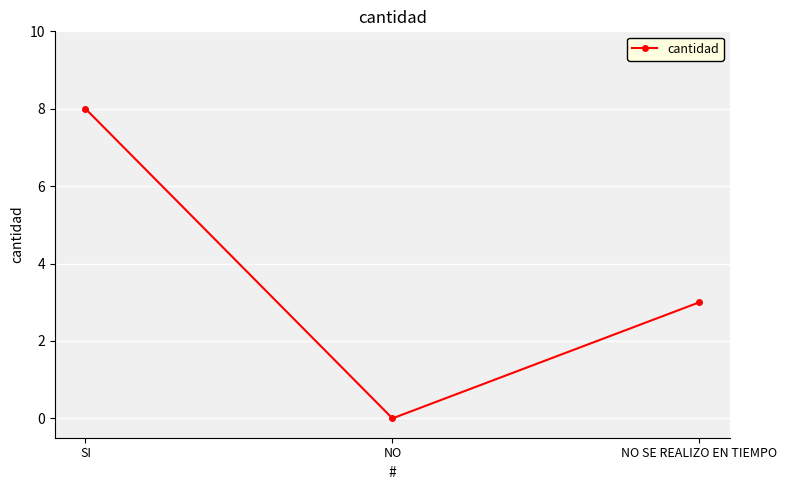

What is the label of the 1st point from the left?

SI